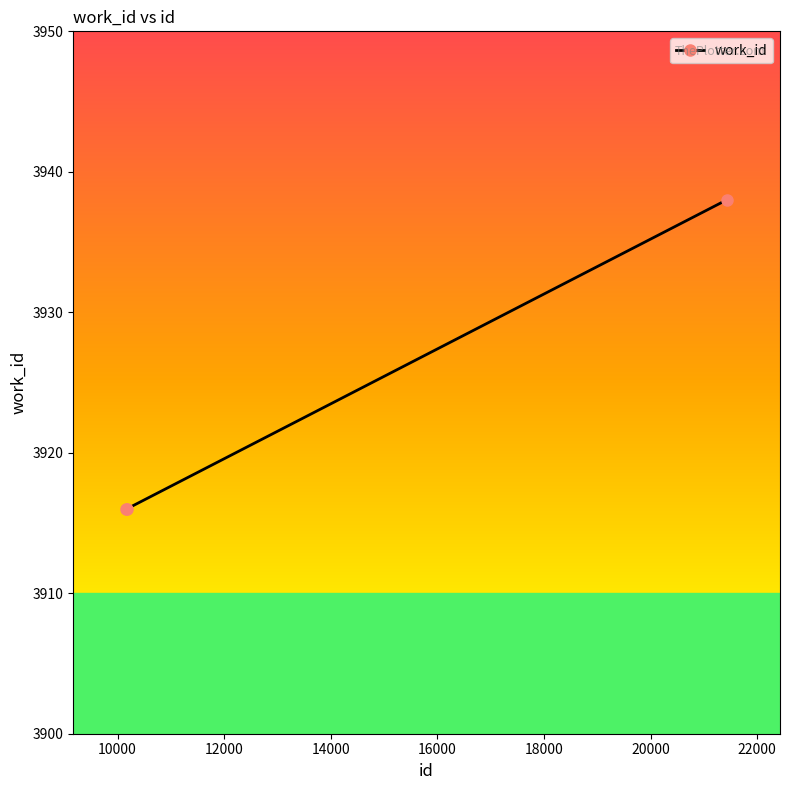

What is the greatest value displayed?

3938